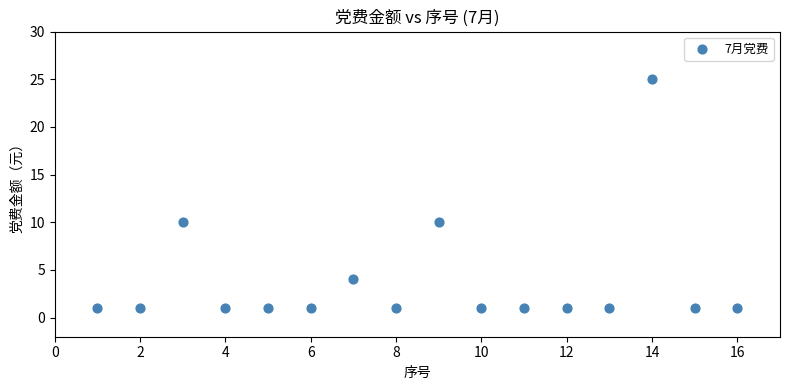

What is the range of X values (max minus min)?

15